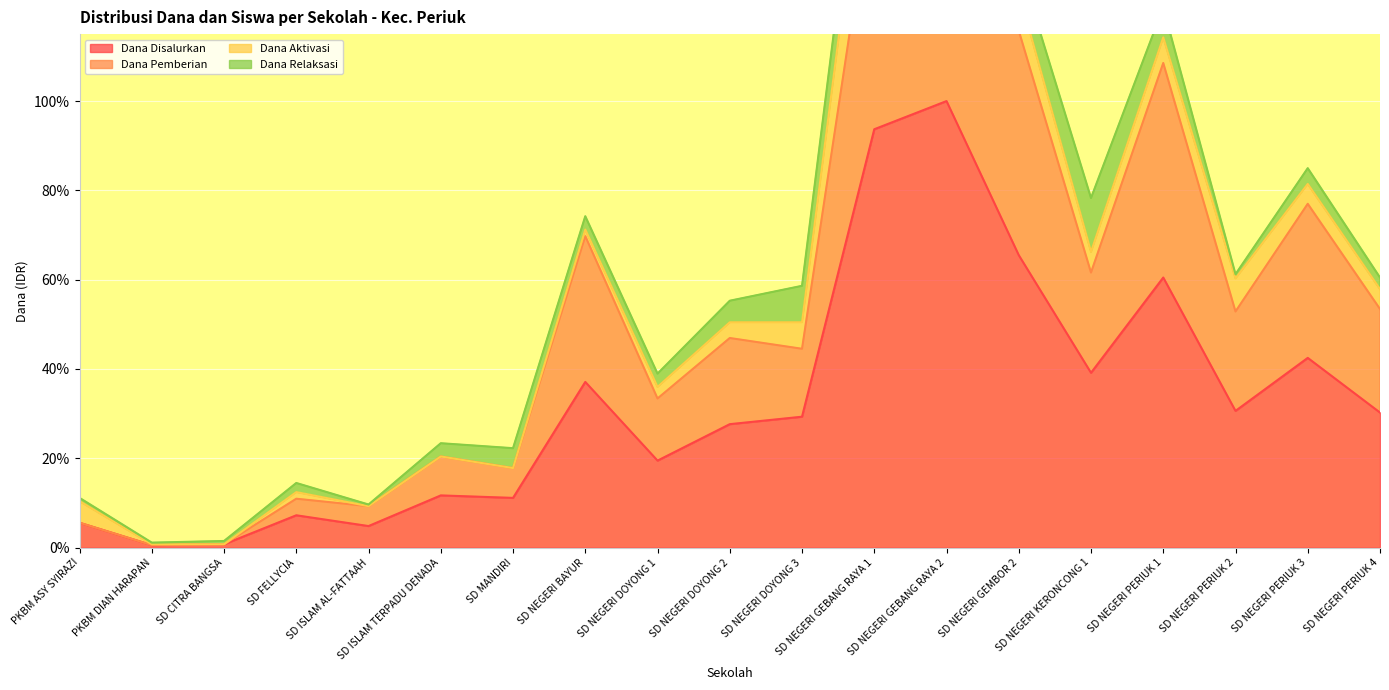

True or false: Siswa Disalurkan and Dana Disalurkan intersect in this chart.

False